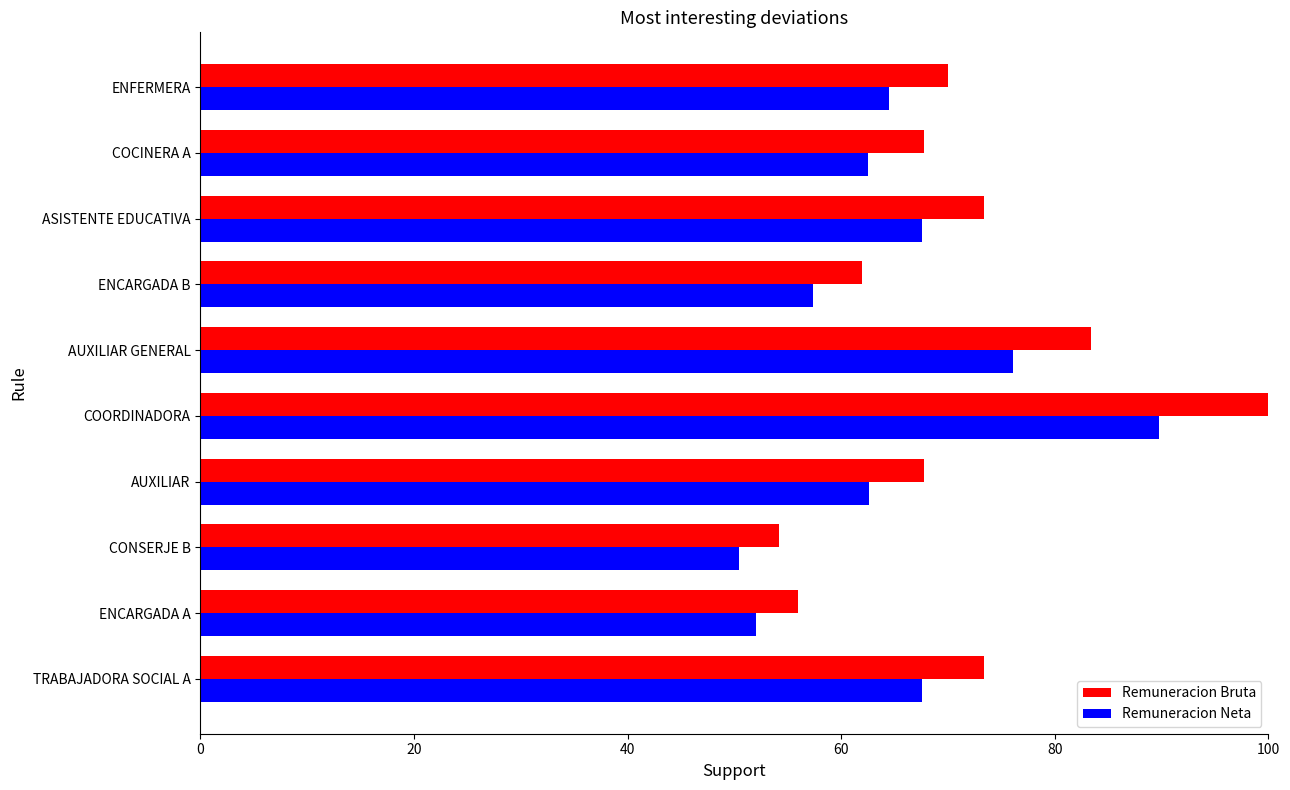

Is the value of Remuneracion Neta at ENFERMERA greater than the value of Remuneracion Bruta at ENFERMERA?

No